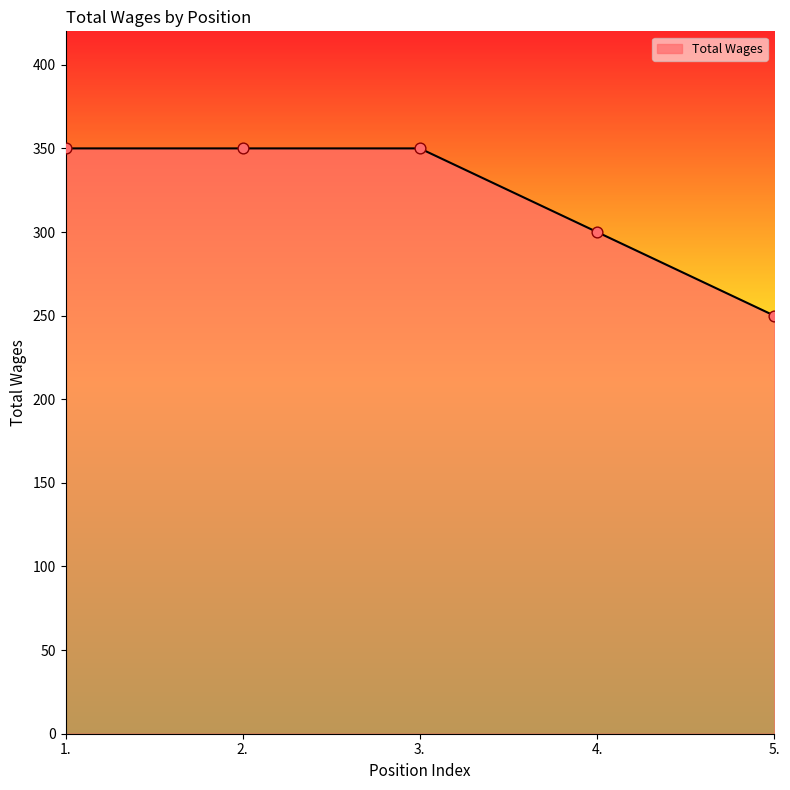

What is the change in value from 3. to 4.?

-50